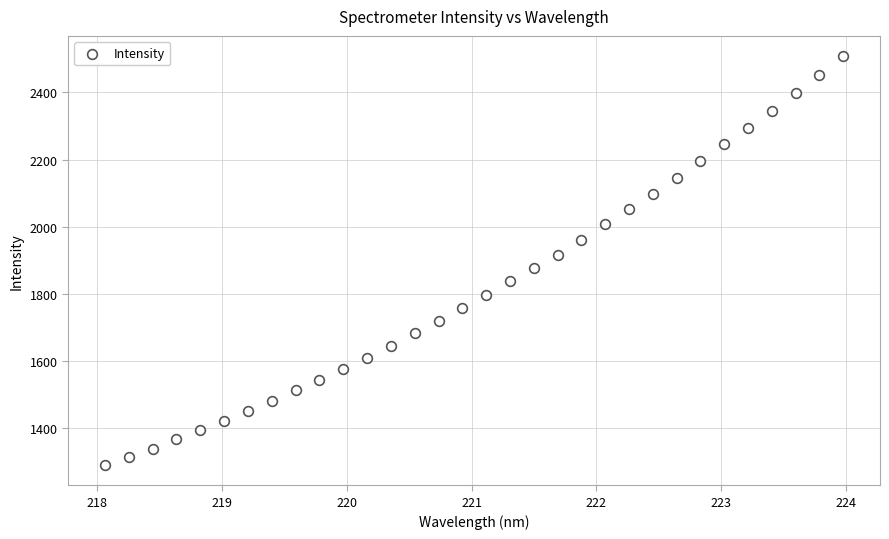

What is the range of Y values (max minus min)?

1218.6